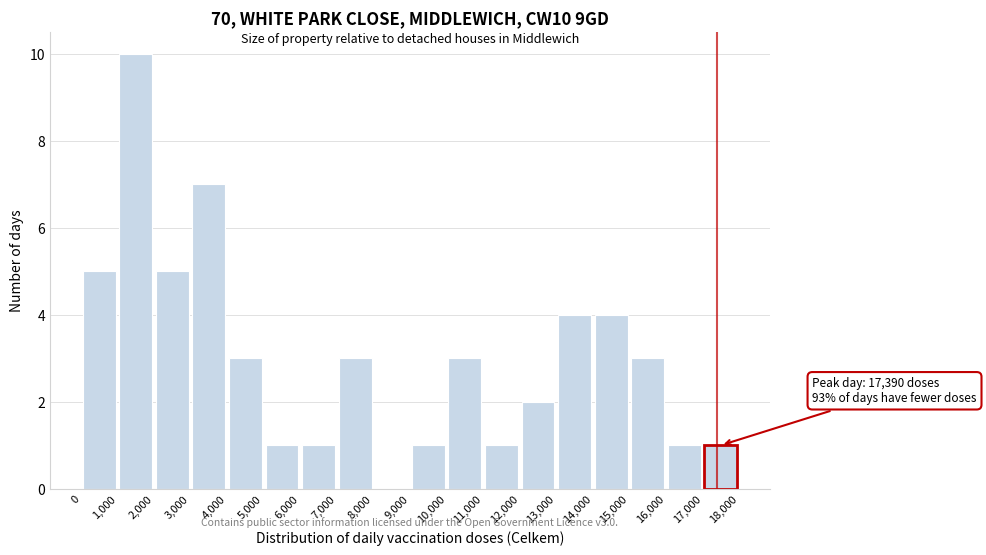

Which range on the x-axis has the tallest bar?

1,000 to 2,000